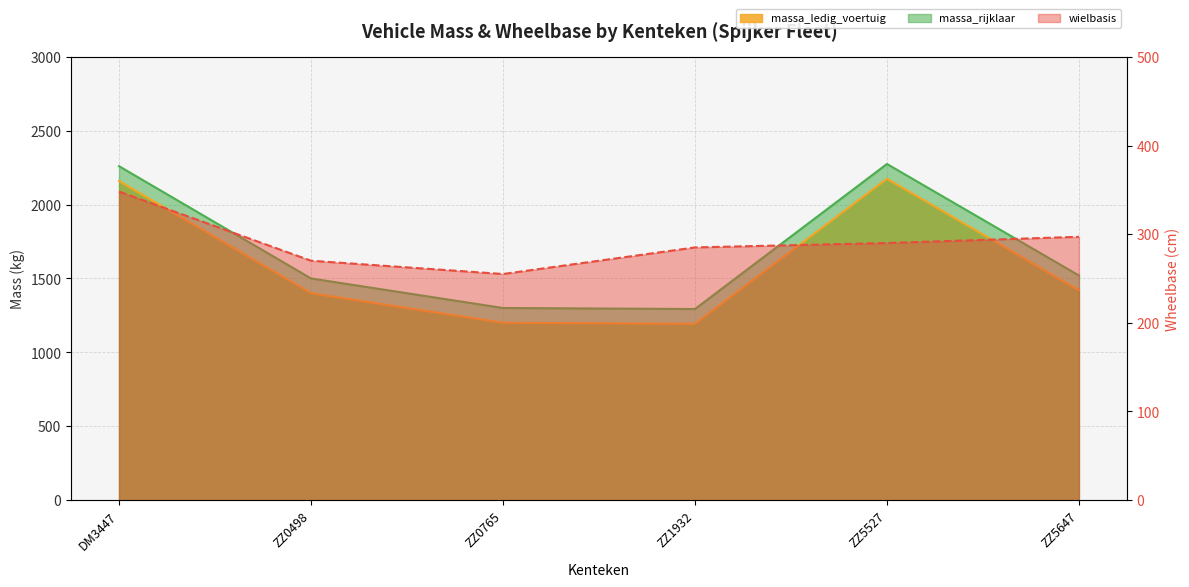

Reading left to right, extract all data points from this chart.

massa_ledig_voertuig: 2160	1400	1200	1193	2175	1420
massa_rijklaar: 2260	1500	1300	1293	2275	1520
wielbasis: 348	270	255	285	290	297